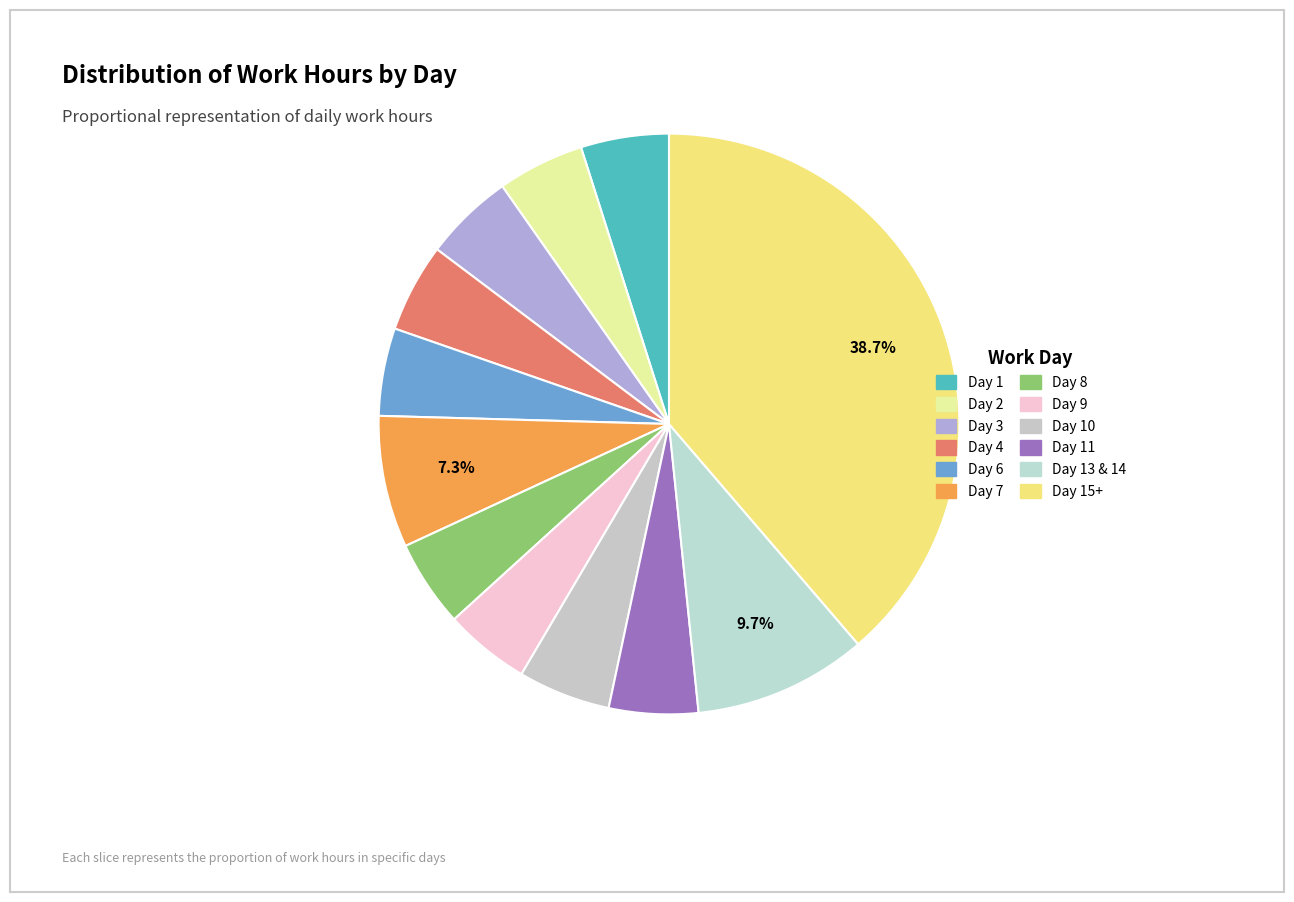

How many slices are in this pie chart?

12